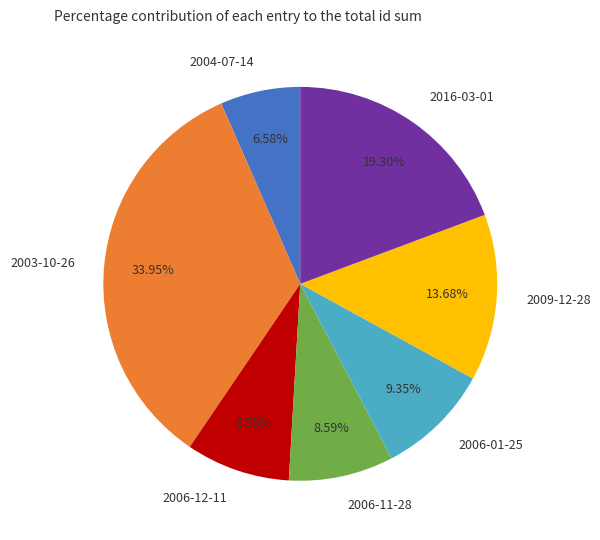

How many slices are in this pie chart?

7